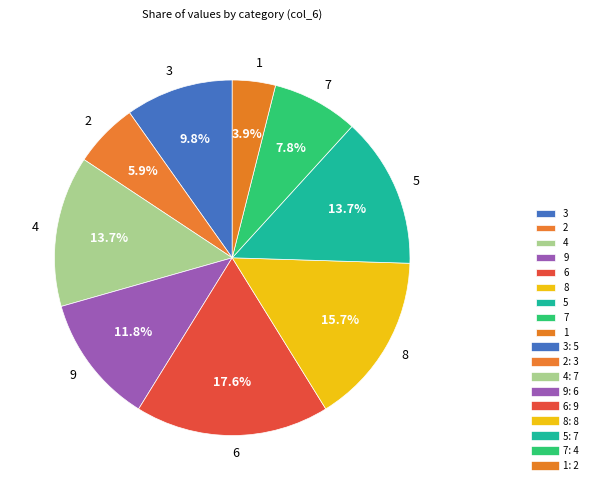

Is 8 the majority of the pie?

No